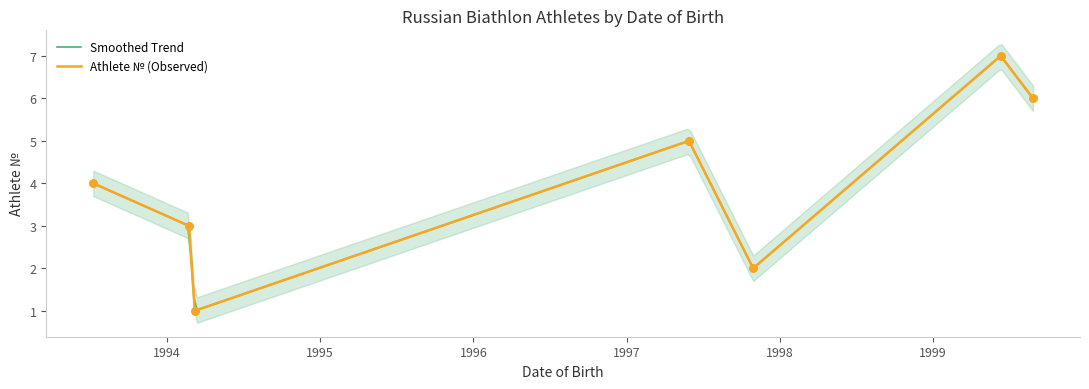

What is the change in value from 1997-05-29 to 1999-06-11?

+2